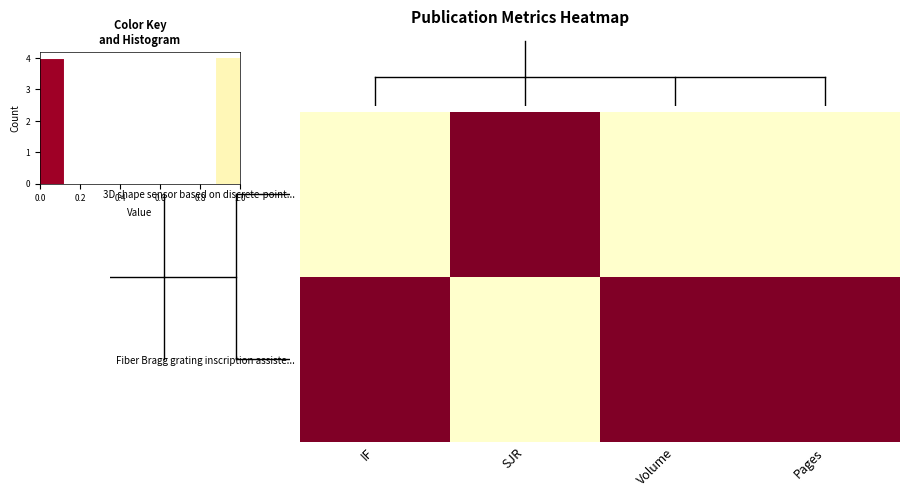

At which category is the sum across all series the highest?

IF